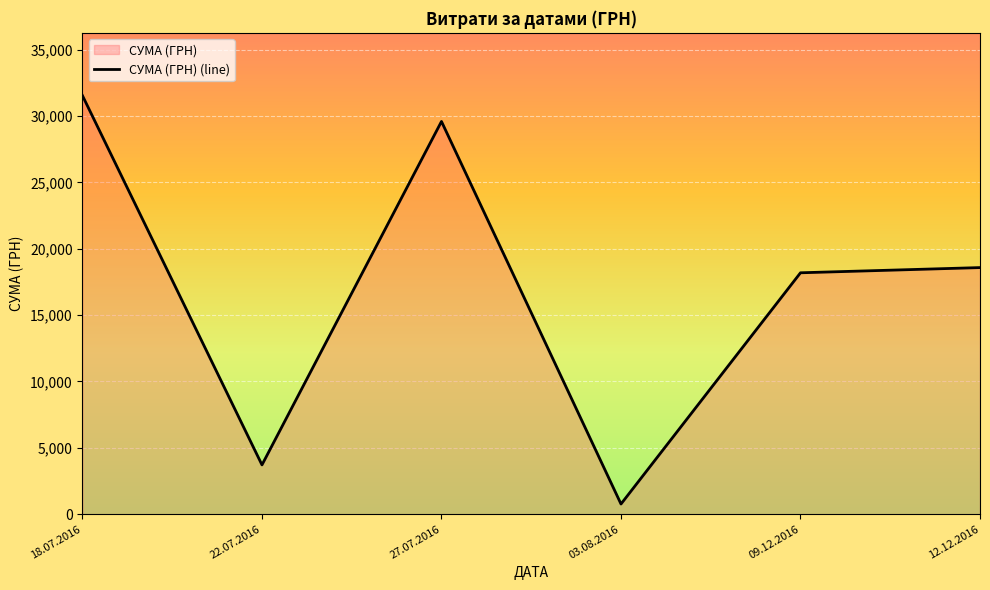

Reading right to left, transcribe all the data shown in this chart.

18582.0	18190.0	766.5	29593.0	3714.5	31539.0